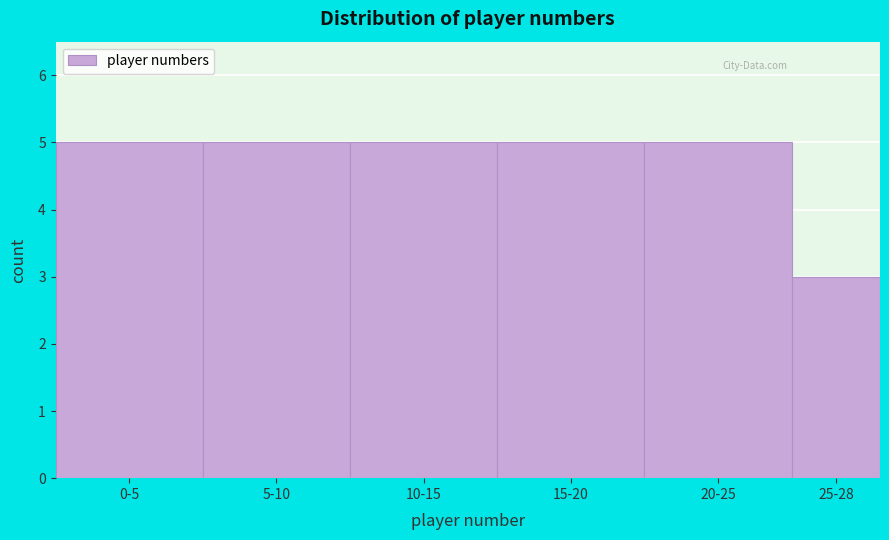

Reading left to right, extract all data points from this chart.

0-5=5	5-10=5	10-15=5	15-20=5	20-25=5	25-28=3